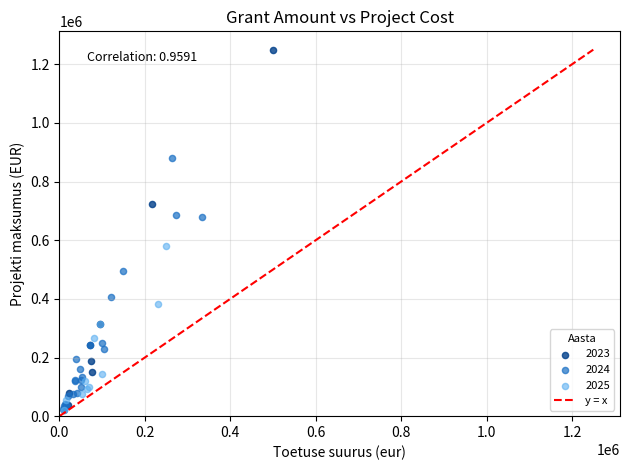

Which series has the largest Y range (max minus min)?

2023